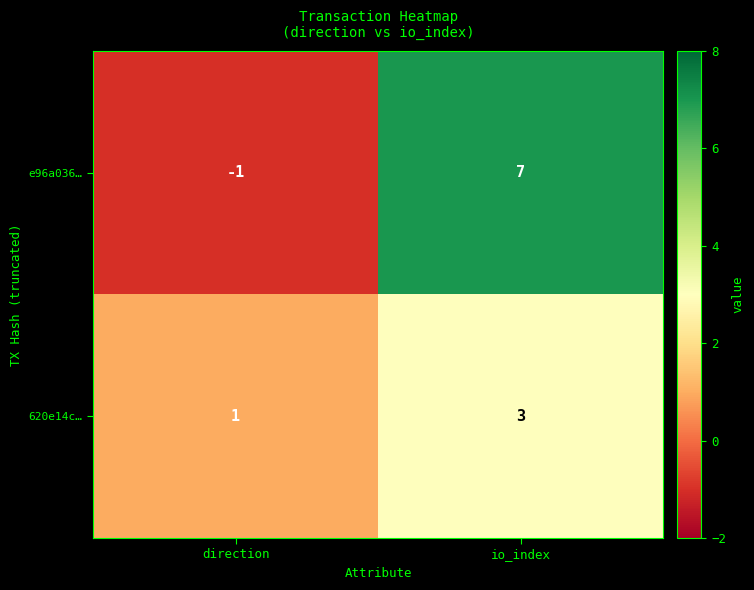

What is the difference between the e96a036… values at io_index and direction?

8